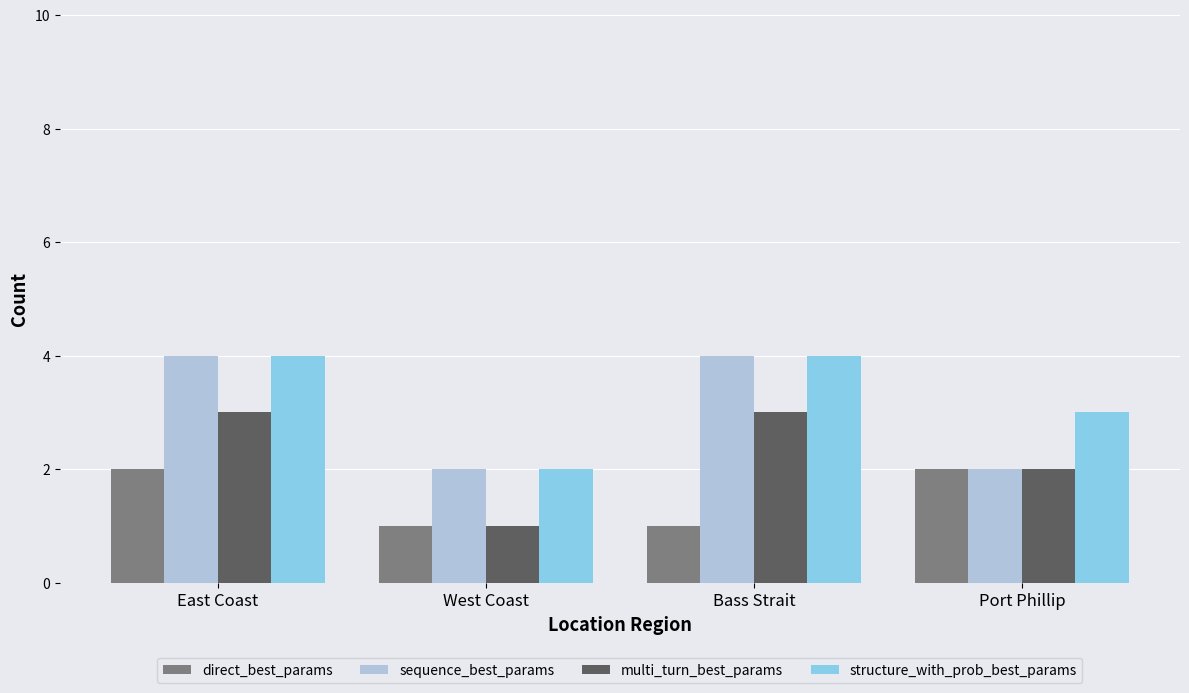

What is the difference between the structure_with_prob_best_params values at Bass Strait and West Coast?

2